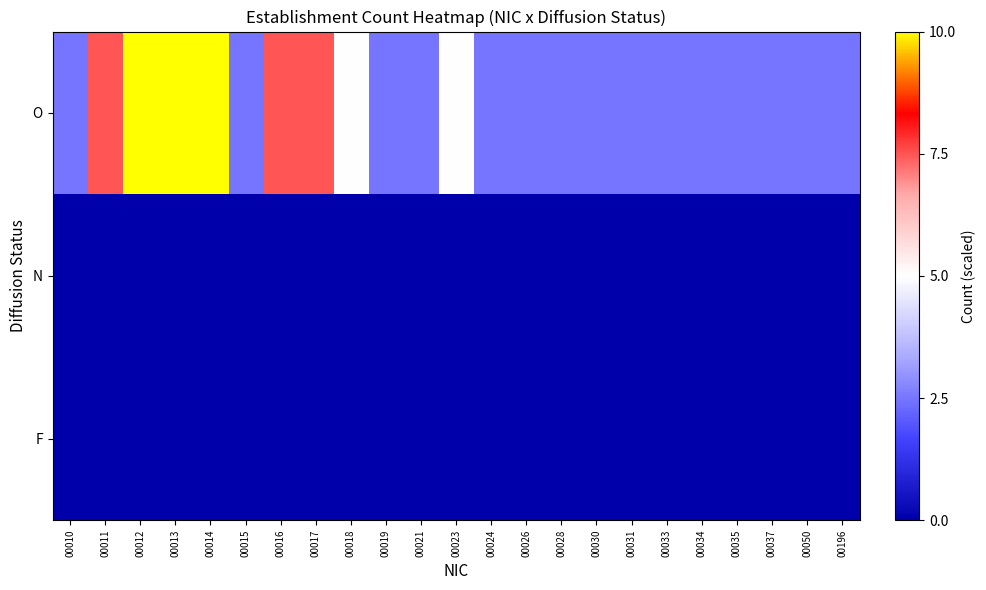

What is the total value across all series at 00024?

2.5